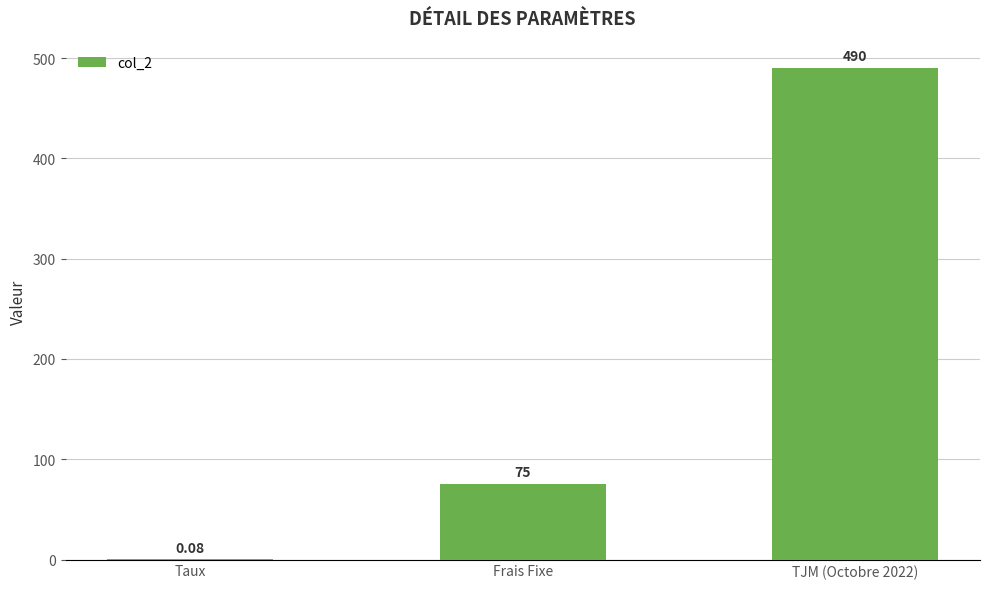

Between TJM (Octobre 2022) and Frais Fixe, which is larger?

TJM (Octobre 2022)